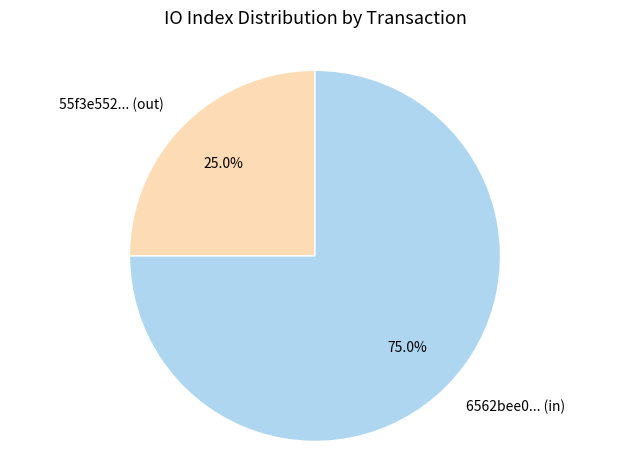

Does 6562bee0... (in) account for over 50% of the chart?

Yes